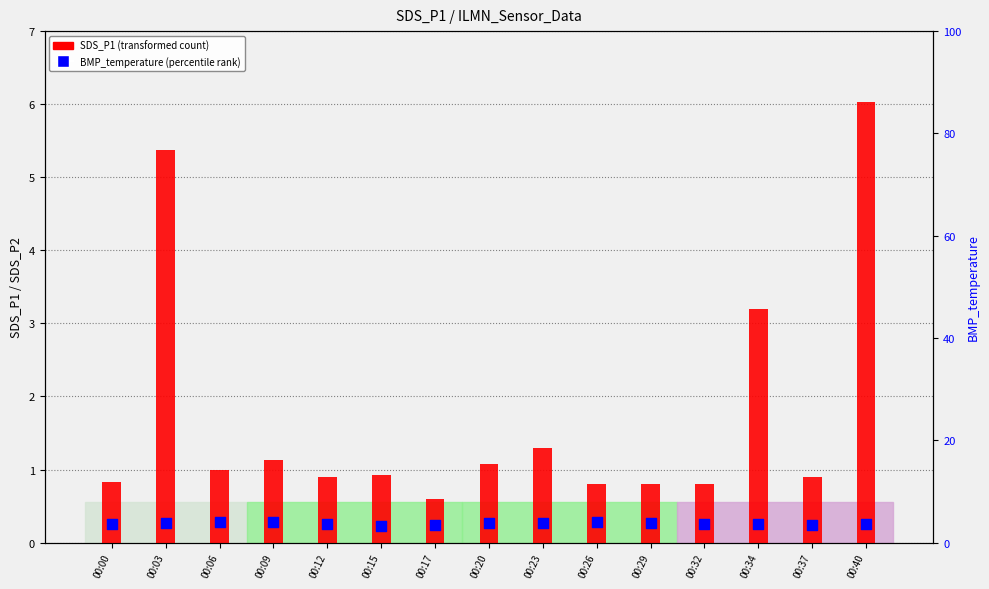

Is the value of BMP_temperature at 00:20 greater than the value of SDS_P1 at 00:03?

No